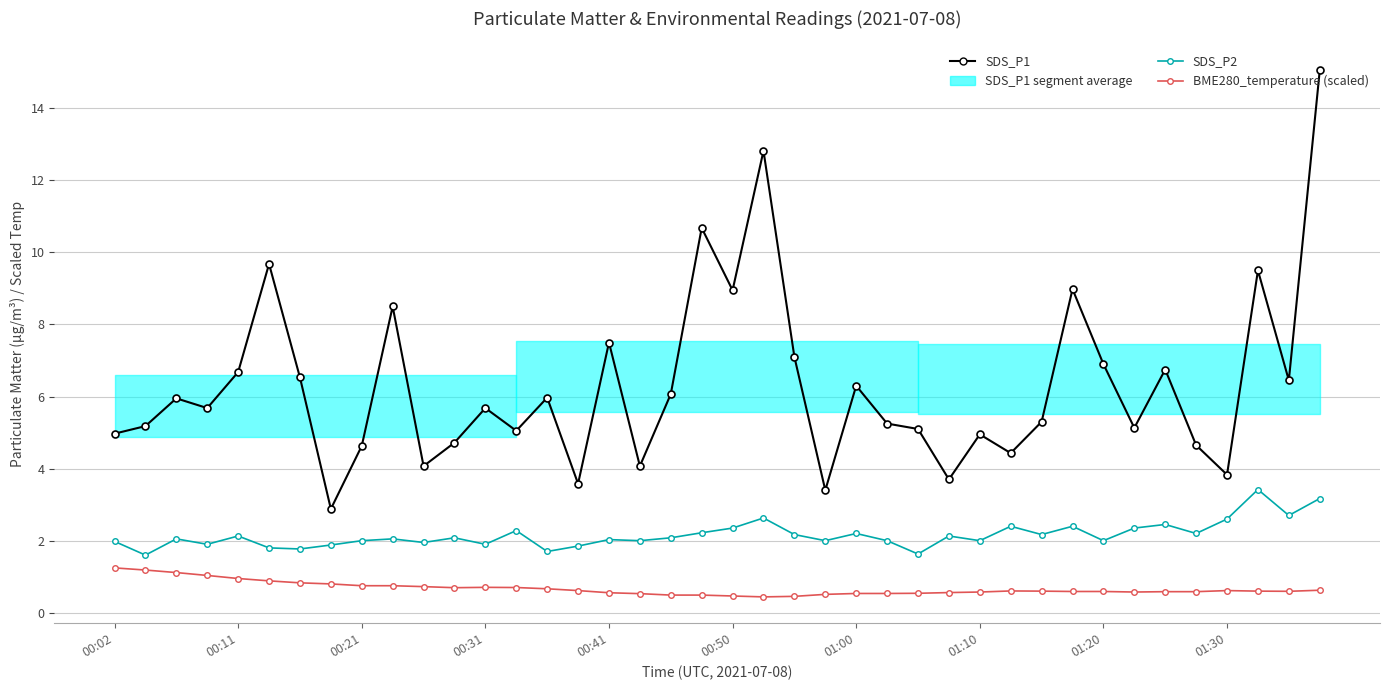

Which category has the highest value in the BME280_temperature (scaled) series?

00:02